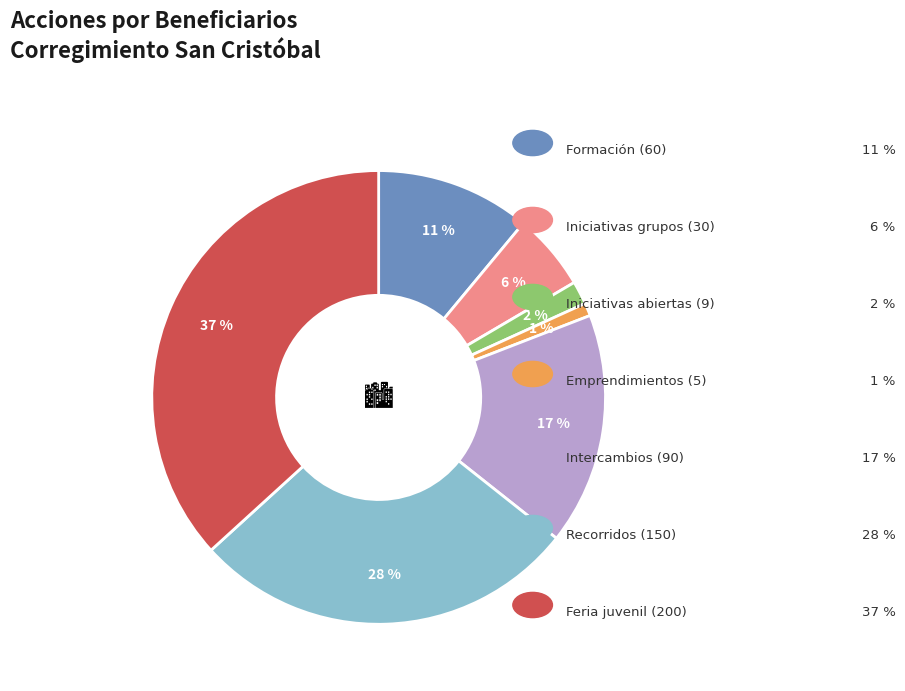

To the nearest percent, what is the average slice percentage?

14%